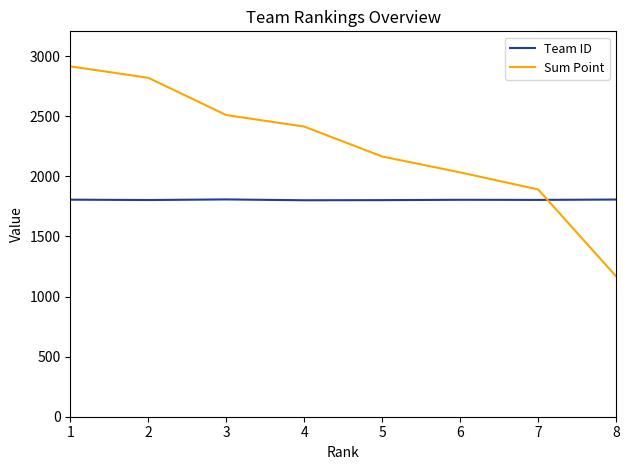

True or false: Team ID and Sum Point intersect in this chart.

True